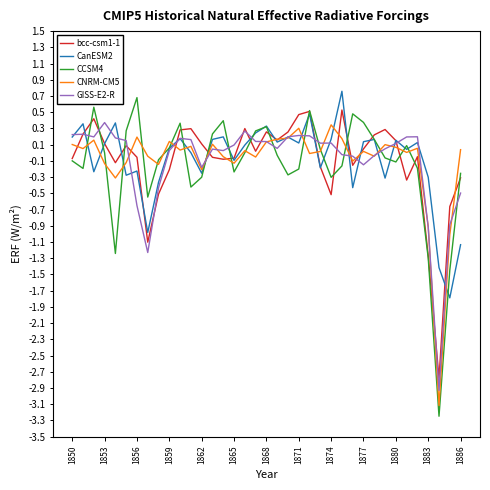

What is the maximum value shown in the chart?

0.8